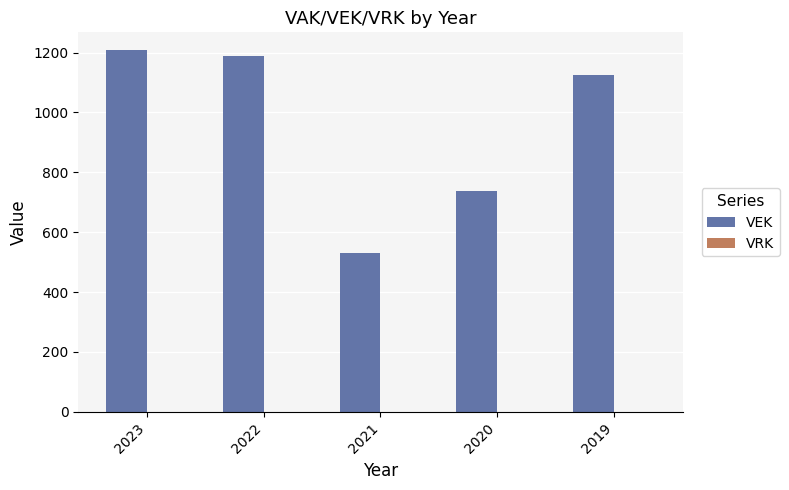

Are the bars horizontal?

No